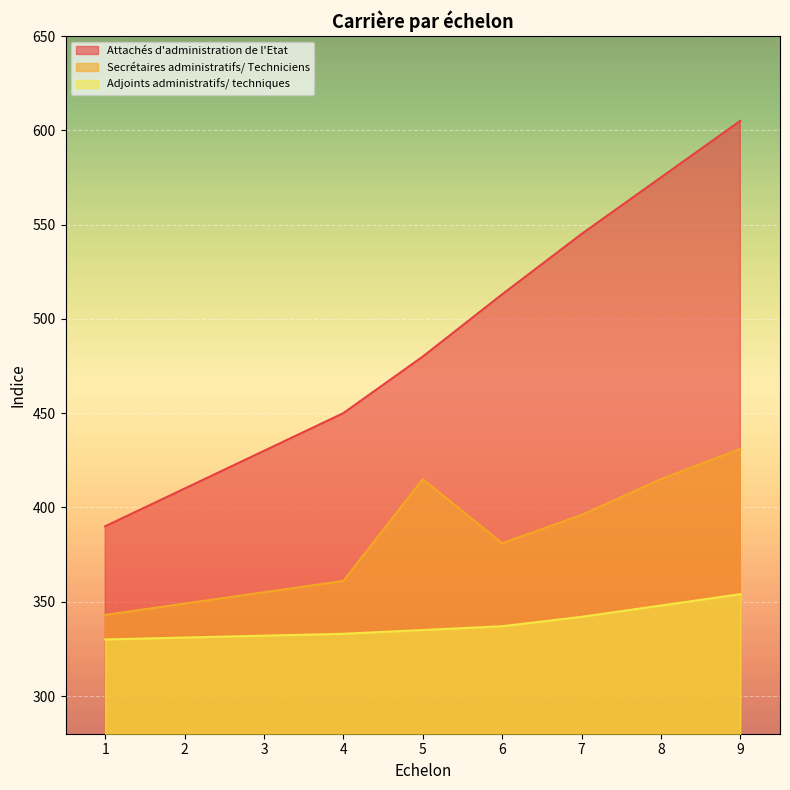

List the labels in order of Attachés d'administration de l'Etat value, largest first.

9, 8, 7, 6, 5, 4, 3, 2, 1